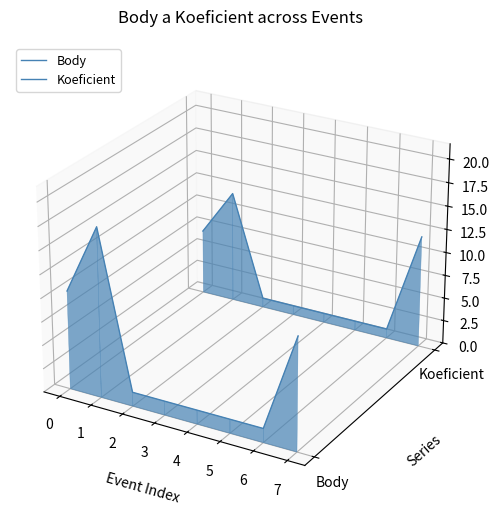

What is the value of the Body point at the 6th from the left?

-0.1